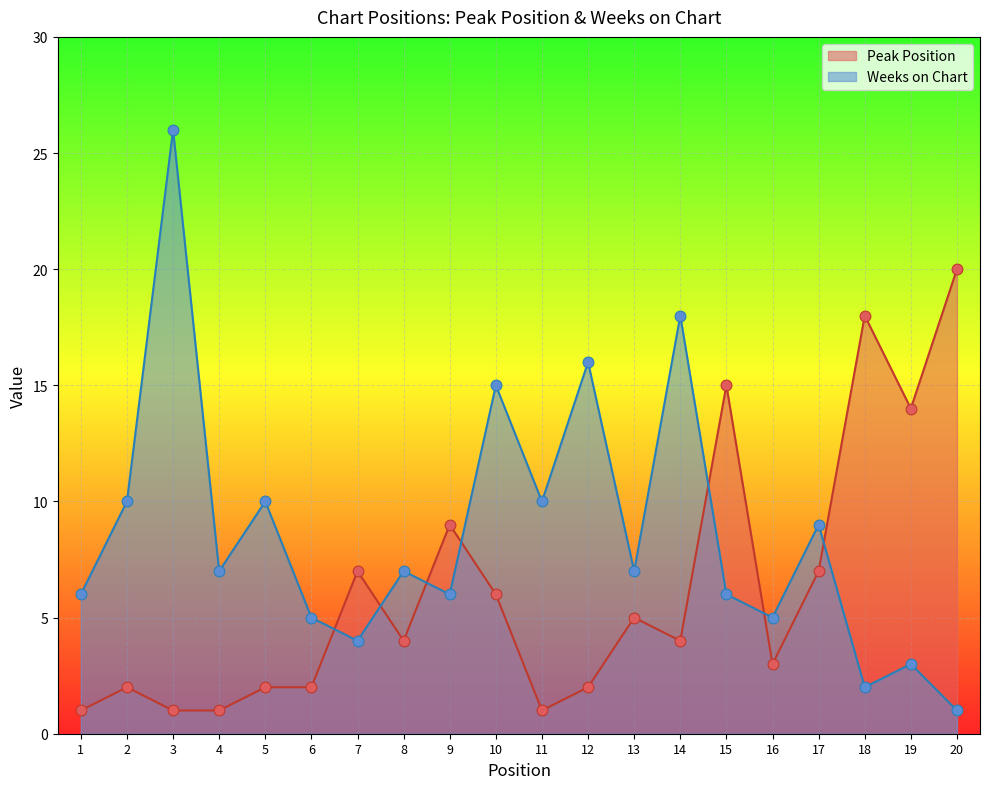

Which series reaches the minimum Y coordinate?

Peak Position